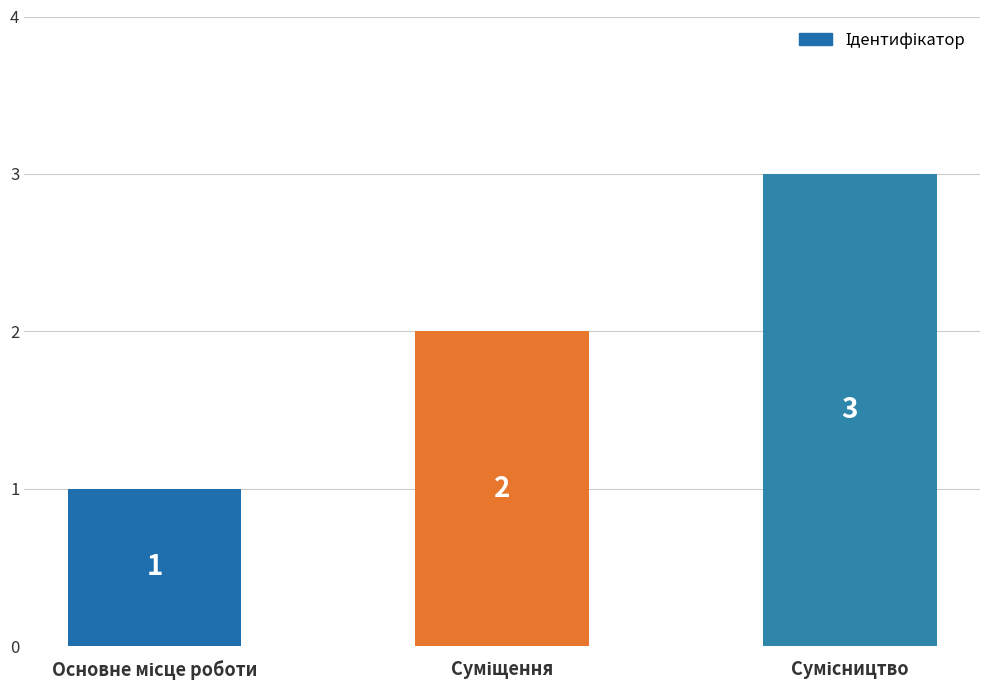

What is the value of the 1st bar from the left?

1